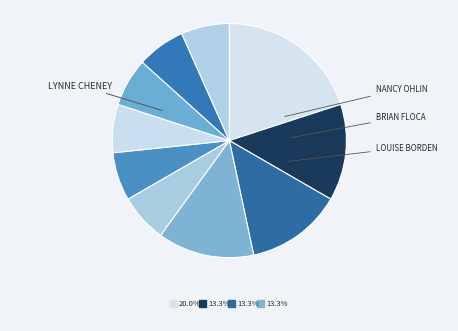

How many slices are in this pie chart?

10